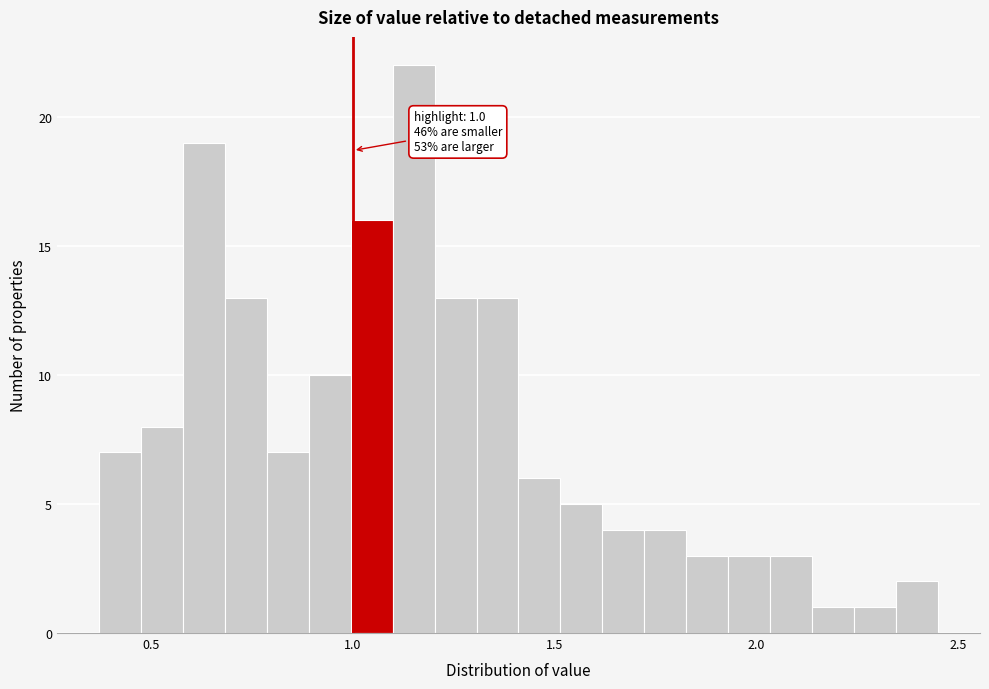

Read against the x-axis, roughly where is the centre of the tallest bar?

1.15